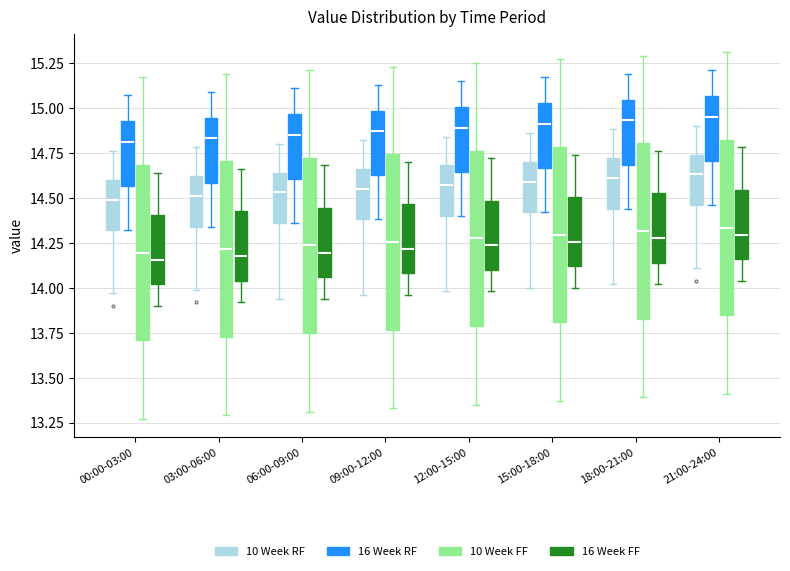

Where does the median line of the box for 15:00-18:00 (10 Week RF) sit on the y-axis? The values are not printed on the chart, so give them approximately, as read against the axis.

14.60